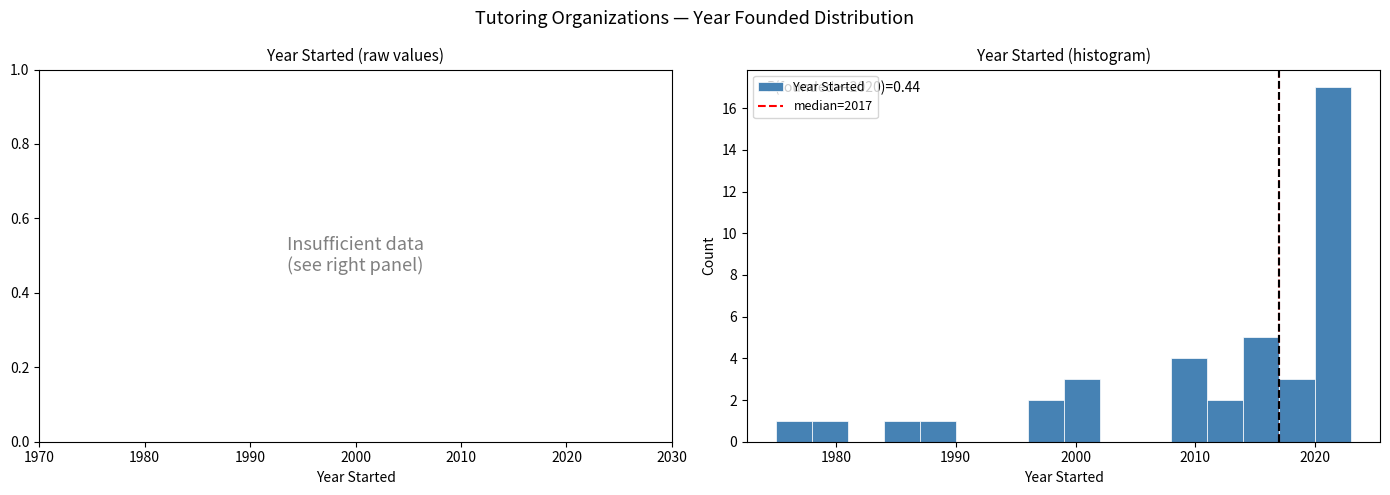

Around what value on the x-axis is the tallest bar? Give the approximate position of its centre, as read against the axis.

2022